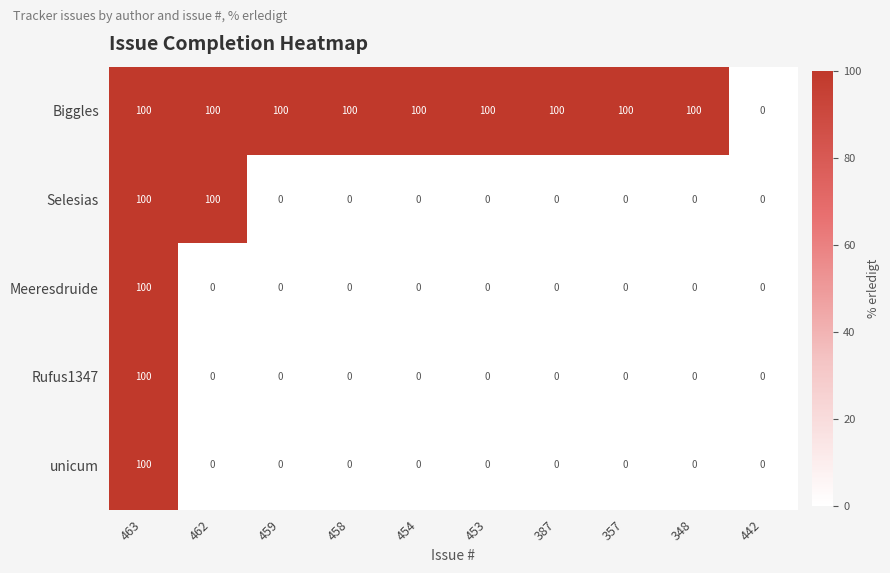

The Biggles series shows 0 at 442. True or false?

True